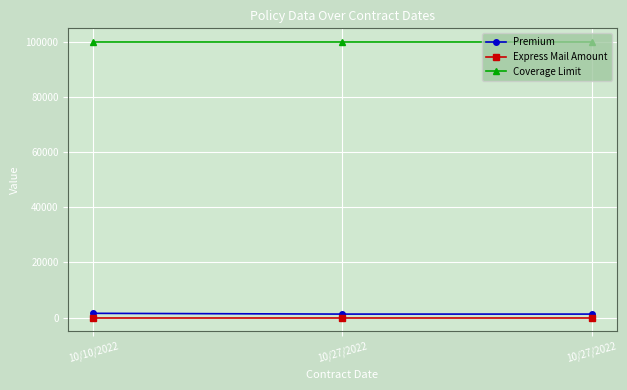

How many series are shown in this chart?

3